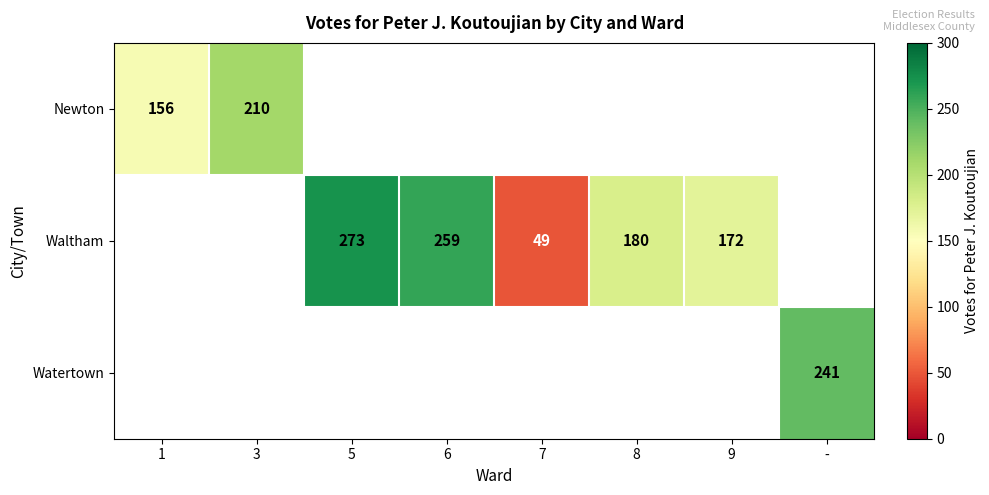

True or false: Waltham has a value of 68.6 at 5.

False